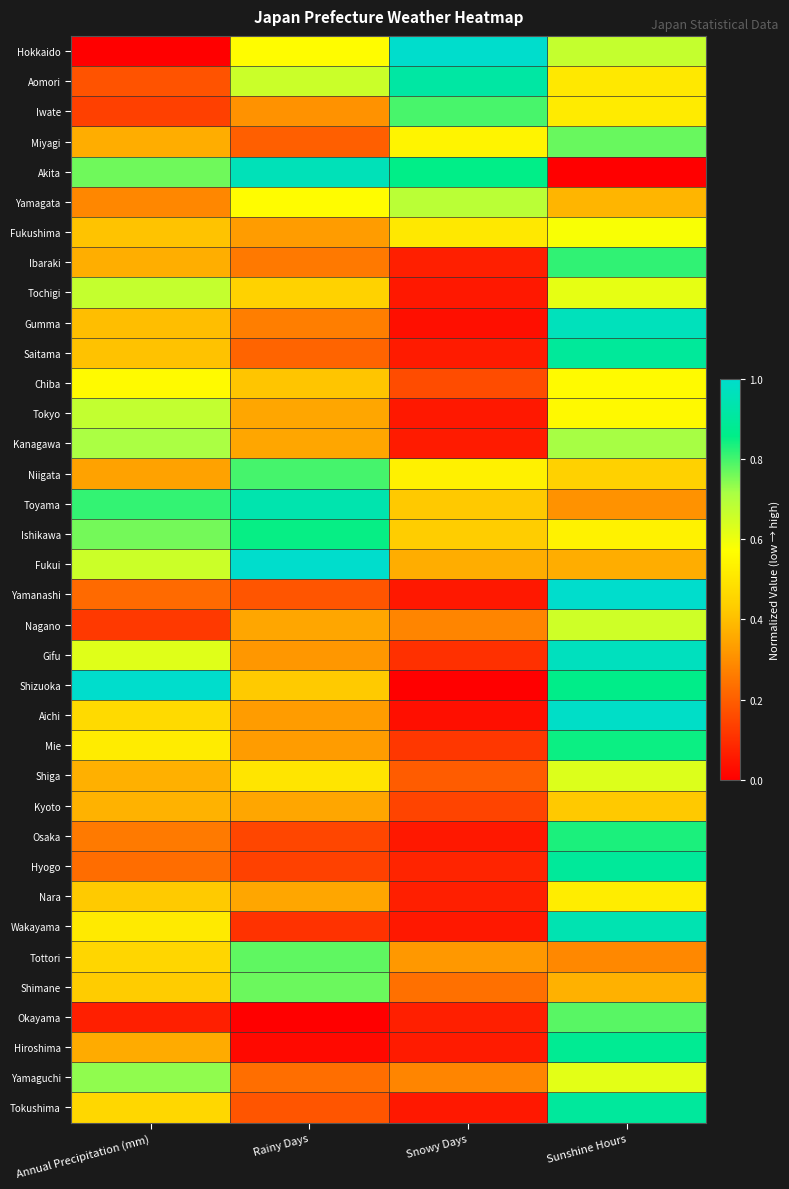

Reading left to right, extract all data points from this chart.

Hokkaido: Annual Precipitation (mm)=0.0	Rainy Days=0.6	Snowy Days=1.0	Sunshine Hours=0.7
Aomori: Annual Precipitation (mm)=0.2	Rainy Days=0.7	Snowy Days=0.9	Sunshine Hours=0.5
Iwate: Annual Precipitation (mm)=0.1	Rainy Days=0.3	Snowy Days=0.8	Sunshine Hours=0.5
Miyagi: Annual Precipitation (mm)=0.4	Rainy Days=0.2	Snowy Days=0.5	Sunshine Hours=0.8
Akita: Annual Precipitation (mm)=0.8	Rainy Days=1.0	Snowy Days=0.9	Sunshine Hours=0.0
Yamagata: Annual Precipitation (mm)=0.3	Rainy Days=0.6	Snowy Days=0.7	Sunshine Hours=0.4
Fukushima: Annual Precipitation (mm)=0.4	Rainy Days=0.3	Snowy Days=0.5	Sunshine Hours=0.6
Ibaraki: Annual Precipitation (mm)=0.4	Rainy Days=0.3	Snowy Days=0.1	Sunshine Hours=0.8
Tochigi: Annual Precipitation (mm)=0.7	Rainy Days=0.4	Snowy Days=0.1	Sunshine Hours=0.6
Gumma: Annual Precipitation (mm)=0.4	Rainy Days=0.3	Snowy Days=0.0	Sunshine Hours=1.0
Saitama: Annual Precipitation (mm)=0.4	Rainy Days=0.2	Snowy Days=0.1	Sunshine Hours=0.9
Chiba: Annual Precipitation (mm)=0.6	Rainy Days=0.4	Snowy Days=0.2	Sunshine Hours=0.6
Tokyo: Annual Precipitation (mm)=0.7	Rainy Days=0.4	Snowy Days=0.1	Sunshine Hours=0.6
Kanagawa: Annual Precipitation (mm)=0.7	Rainy Days=0.4	Snowy Days=0.1	Sunshine Hours=0.7
Niigata: Annual Precipitation (mm)=0.3	Rainy Days=0.8	Snowy Days=0.5	Sunshine Hours=0.4
Toyama: Annual Precipitation (mm)=0.8	Rainy Days=0.9	Snowy Days=0.4	Sunshine Hours=0.3
Ishikawa: Annual Precipitation (mm)=0.8	Rainy Days=0.9	Snowy Days=0.4	Sunshine Hours=0.5
Fukui: Annual Precipitation (mm)=0.7	Rainy Days=1.0	Snowy Days=0.4	Sunshine Hours=0.4
Yamanashi: Annual Precipitation (mm)=0.2	Rainy Days=0.2	Snowy Days=0.1	Sunshine Hours=1.0
Nagano: Annual Precipitation (mm)=0.1	Rainy Days=0.4	Snowy Days=0.3	Sunshine Hours=0.7
Gifu: Annual Precipitation (mm)=0.6	Rainy Days=0.3	Snowy Days=0.1	Sunshine Hours=1.0
Shizuoka: Annual Precipitation (mm)=1.0	Rainy Days=0.4	Snowy Days=0.0	Sunshine Hours=0.9
Aichi: Annual Precipitation (mm)=0.5	Rainy Days=0.3	Snowy Days=0.0	Sunshine Hours=1.0
Mie: Annual Precipitation (mm)=0.5	Rainy Days=0.3	Snowy Days=0.1	Sunshine Hours=0.8
Shiga: Annual Precipitation (mm)=0.4	Rainy Days=0.5	Snowy Days=0.2	Sunshine Hours=0.6
Kyoto: Annual Precipitation (mm)=0.4	Rainy Days=0.4	Snowy Days=0.1	Sunshine Hours=0.4
Osaka: Annual Precipitation (mm)=0.3	Rainy Days=0.1	Snowy Days=0.1	Sunshine Hours=0.8
Hyogo: Annual Precipitation (mm)=0.2	Rainy Days=0.1	Snowy Days=0.1	Sunshine Hours=0.9
Nara: Annual Precipitation (mm)=0.4	Rainy Days=0.4	Snowy Days=0.1	Sunshine Hours=0.5
Wakayama: Annual Precipitation (mm)=0.5	Rainy Days=0.1	Snowy Days=0.1	Sunshine Hours=0.9
Tottori: Annual Precipitation (mm)=0.5	Rainy Days=0.8	Snowy Days=0.3	Sunshine Hours=0.3
Shimane: Annual Precipitation (mm)=0.4	Rainy Days=0.8	Snowy Days=0.2	Sunshine Hours=0.4
Okayama: Annual Precipitation (mm)=0.1	Rainy Days=0.0	Snowy Days=0.1	Sunshine Hours=0.8
Hiroshima: Annual Precipitation (mm)=0.4	Rainy Days=0.0	Snowy Days=0.1	Sunshine Hours=0.9
Yamaguchi: Annual Precipitation (mm)=0.7	Rainy Days=0.2	Snowy Days=0.3	Sunshine Hours=0.6
Tokushima: Annual Precipitation (mm)=0.5	Rainy Days=0.2	Snowy Days=0.1	Sunshine Hours=0.9